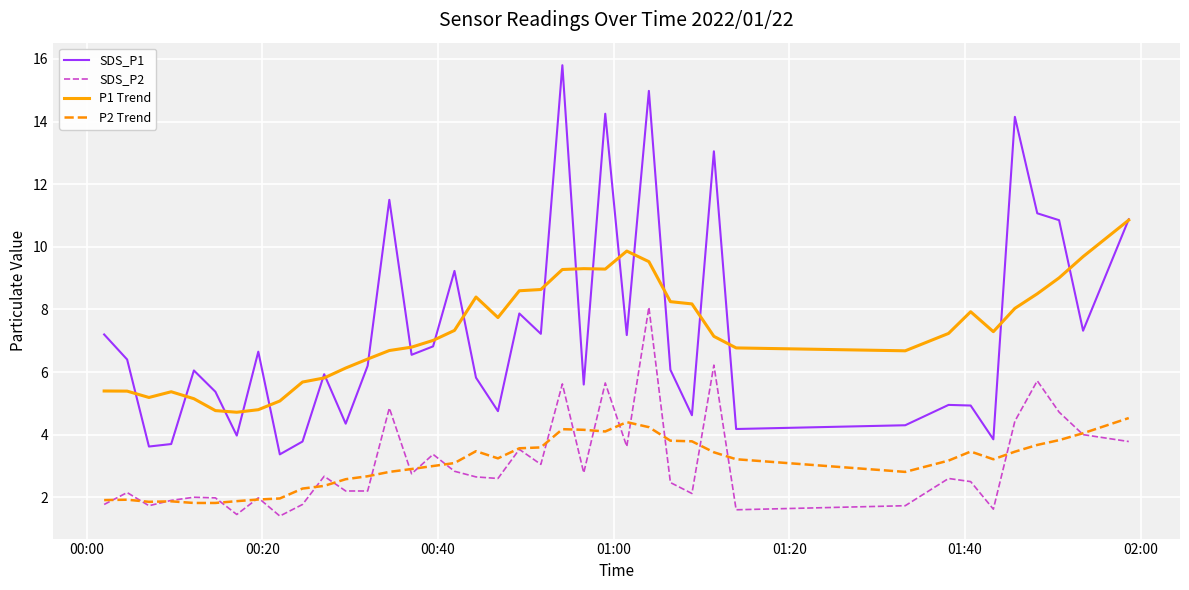

True or false: P2 Trend and P1 Trend cross at least once.

False